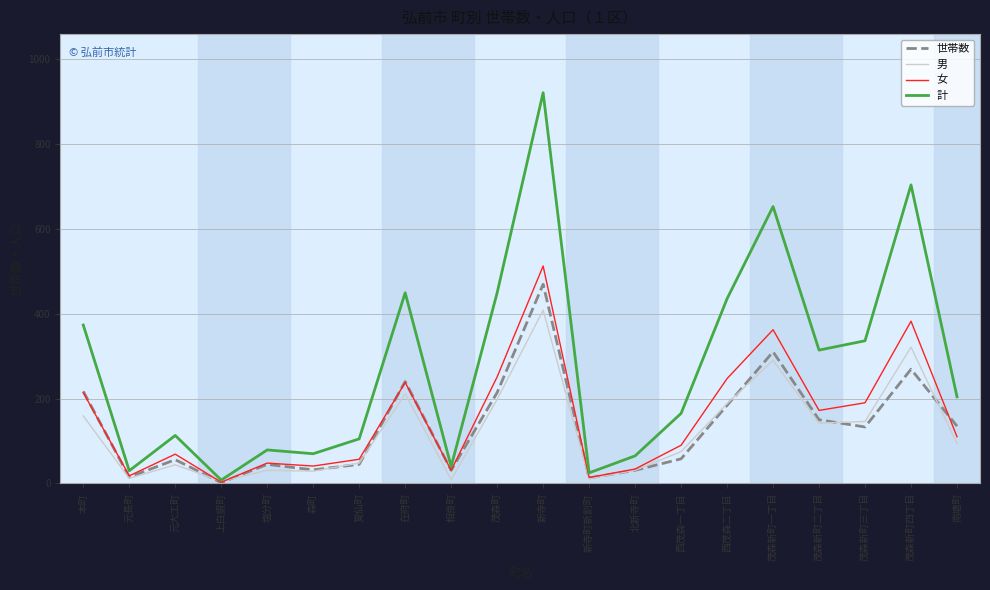

Between 茂森町 and 新寺町新割町, which series saw the biggest shift?

計